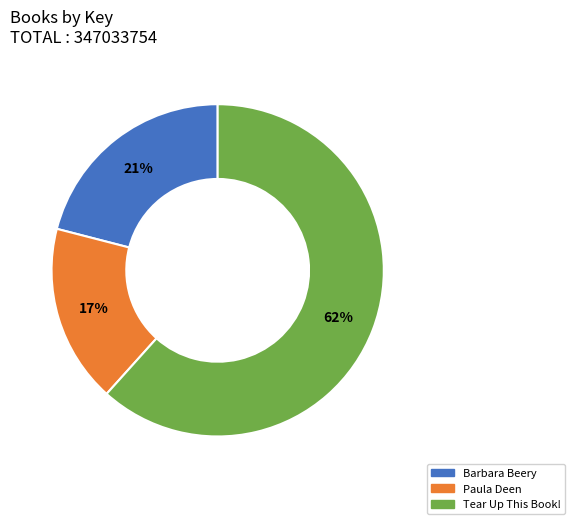

To the nearest percent, what is the average slice percentage?

33%